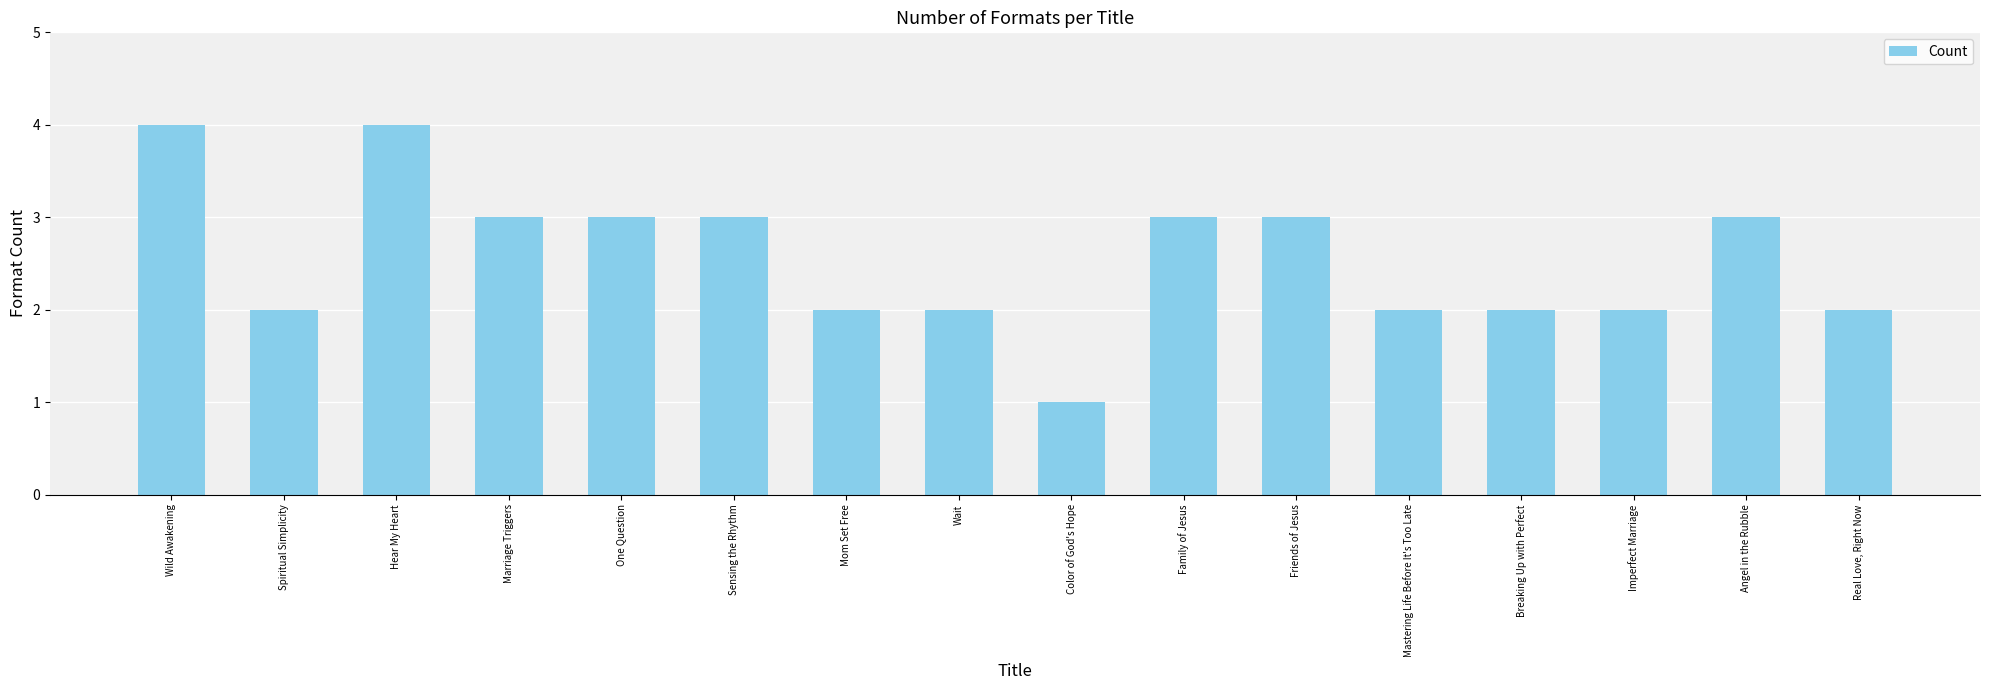

What is the minimum value shown in the chart?

1